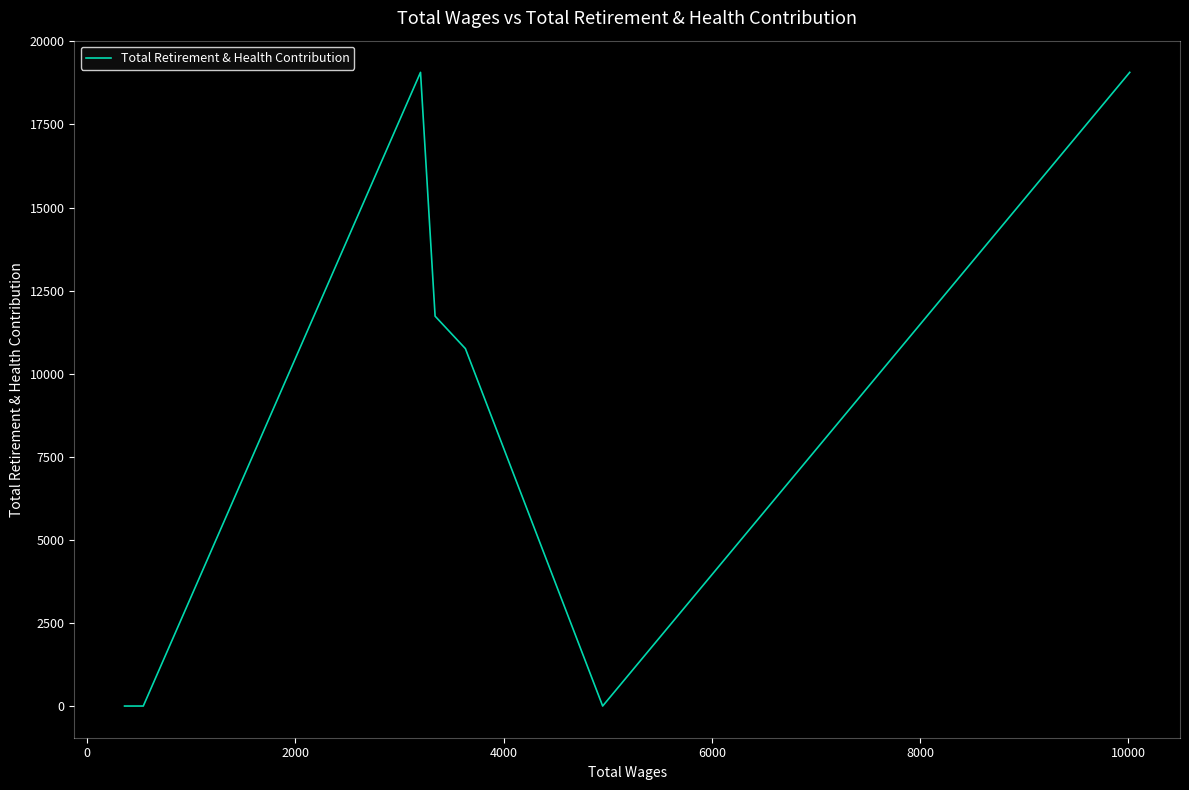

How many values are between 0 and 19069?

7